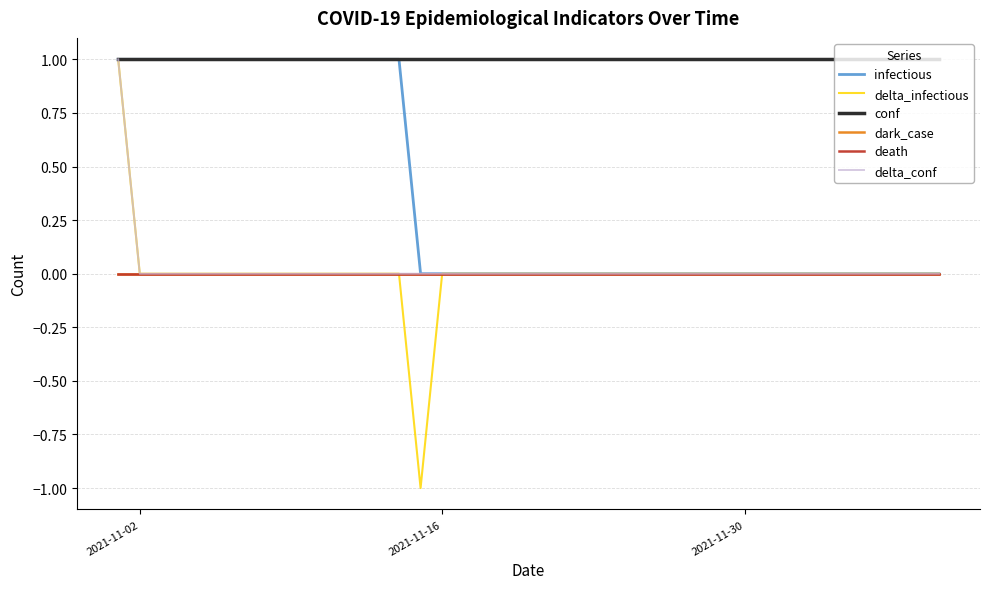

How many delta_conf values are between 0 and 1?

39